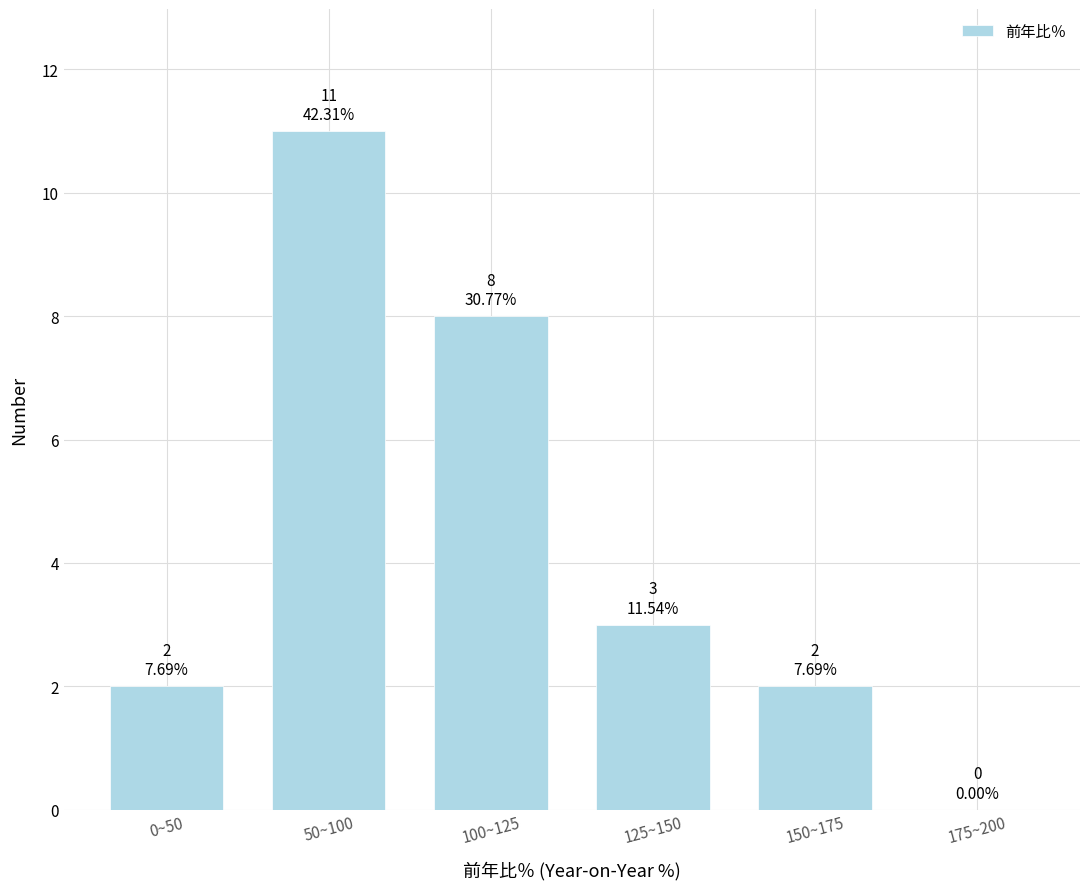

Reading left to right, list all the values displayed in this chart.

0~50=2	50~100=11	100~125=8	125~150=3	150~175=2	175~200=0